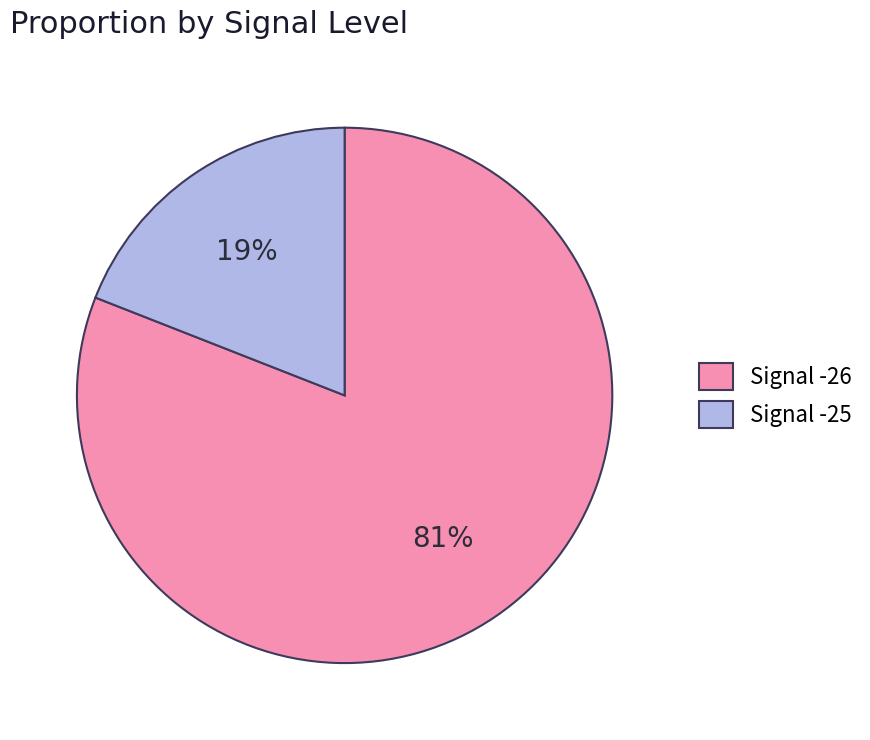

Is the sum of Signal -26 and Signal -25 greater than half?

Yes